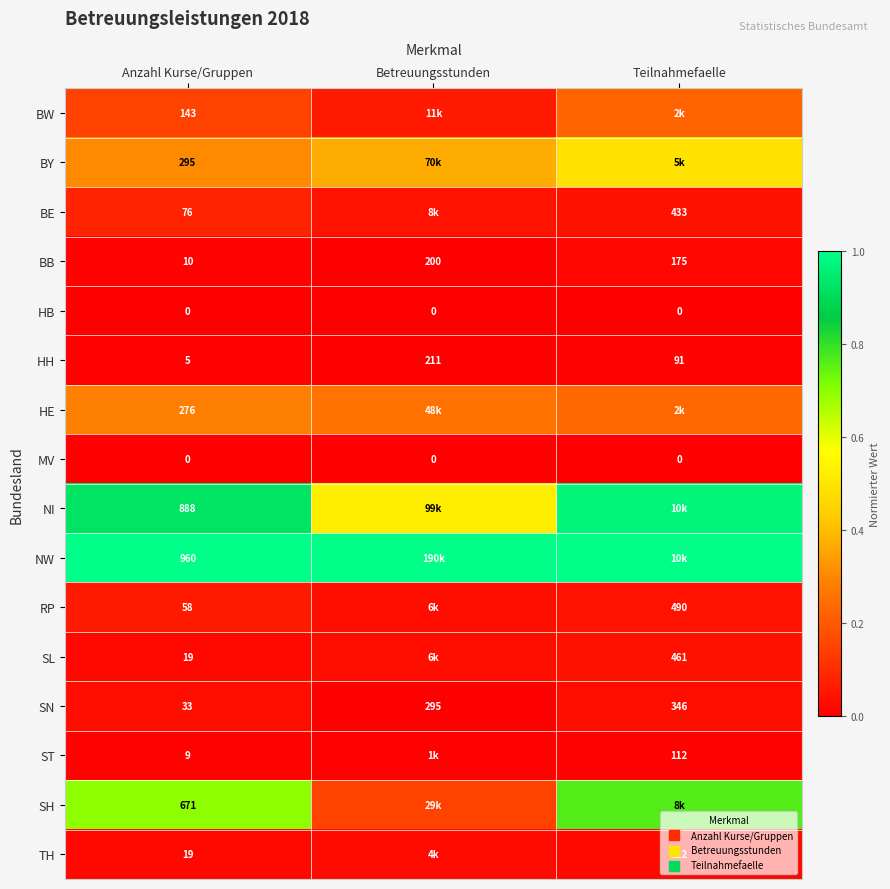

At which label does BB reach its peak?

Betreuungsstunden